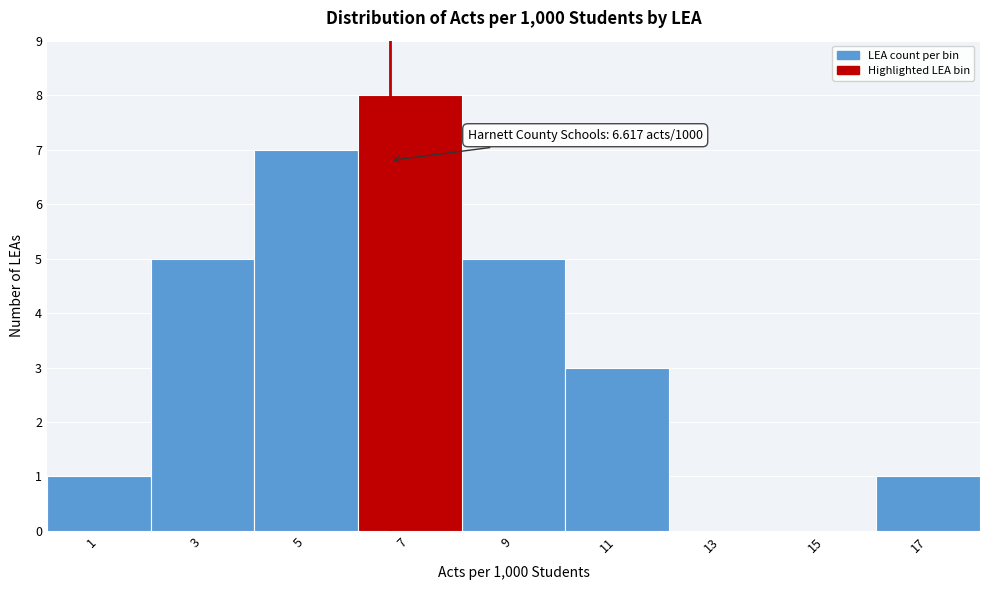

Over which range of the x-axis is the bar tallest?

6 to 8